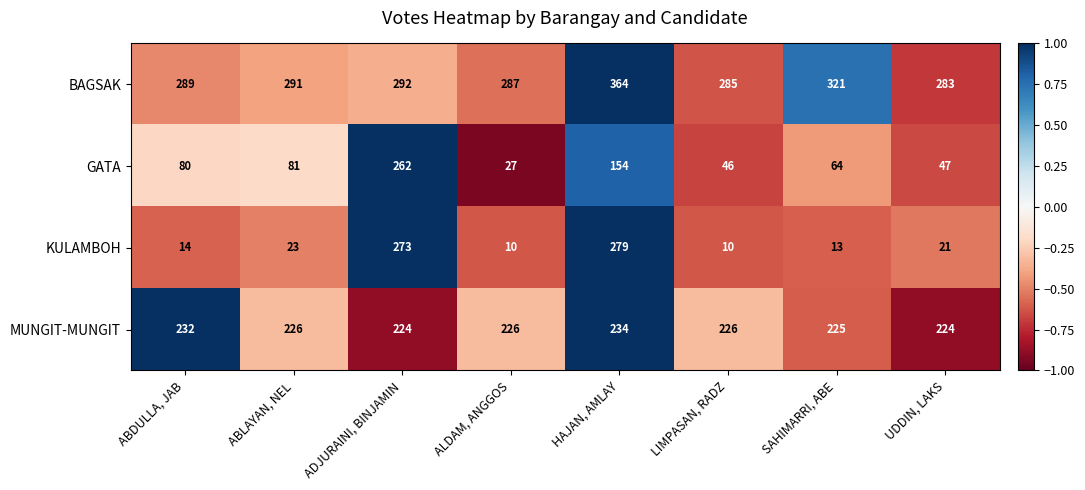

What value does the MUNGIT-MUNGIT series have at HAJAN, AMLAY?

234